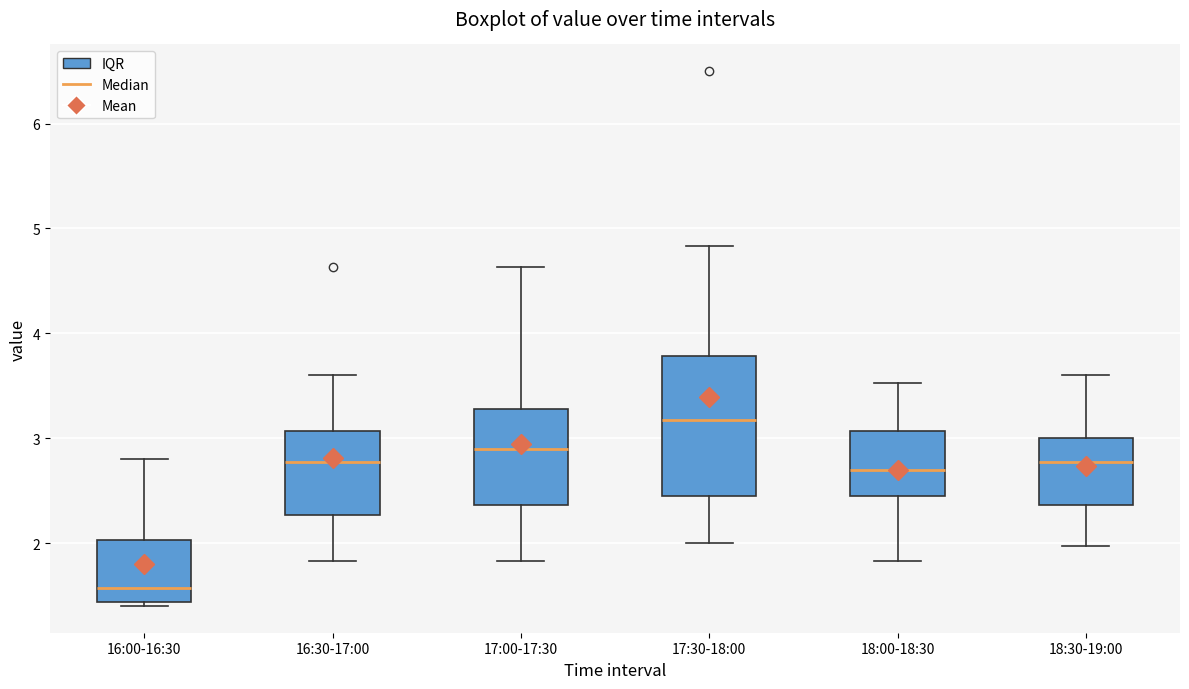

Which box is the tallest, from its lower edge to its upper edge?

17:30-18:00